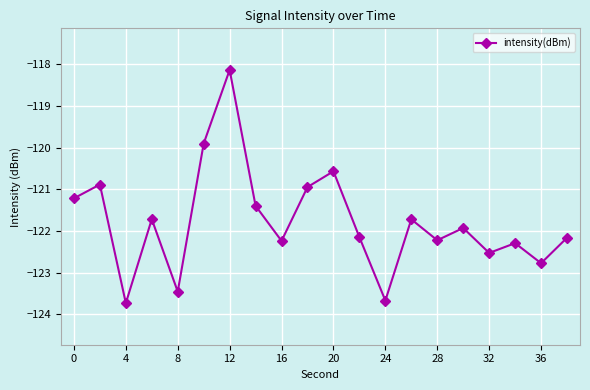

Reading right to left, list all the values displayed in this chart.

-122.2	-122.8	-122.3	-122.5	-121.9	-122.2	-121.7	-123.7	-122.2	-120.6	-120.9	-122.2	-121.4	-118.1	-119.9	-123.5	-121.7	-123.7	-120.9	-121.2